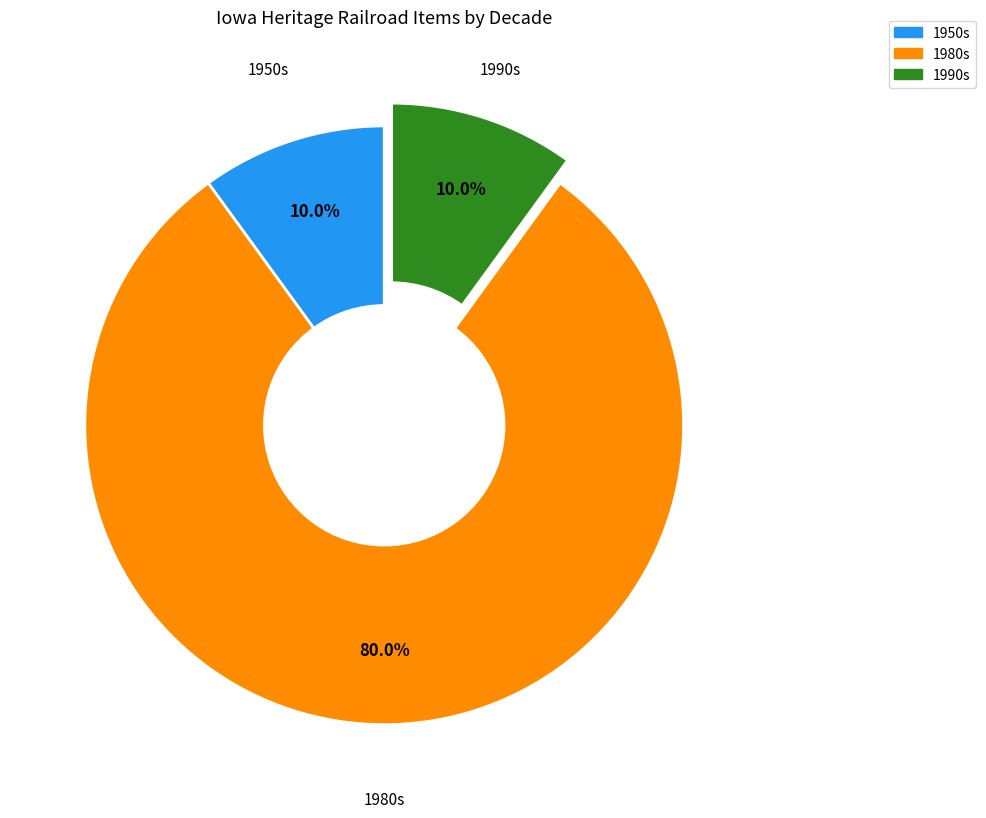

Does any single category account for the majority?

Yes